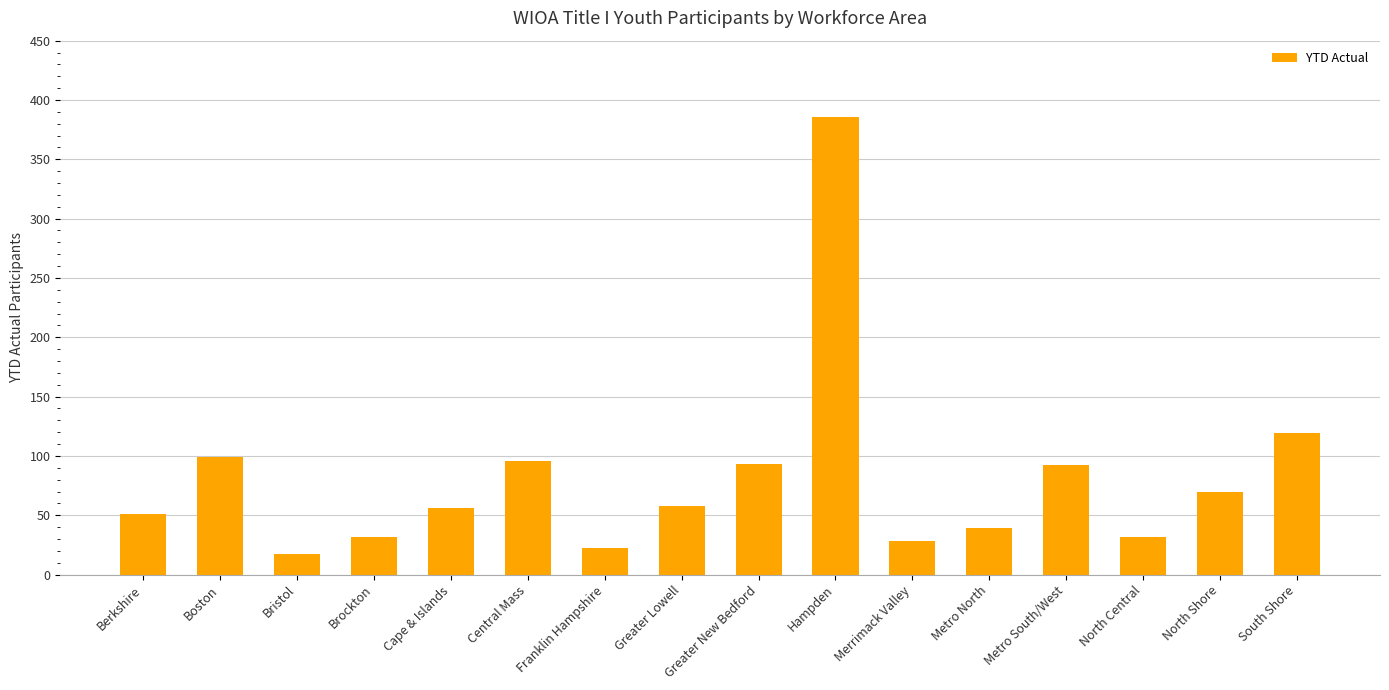

What position from the left is Greater Lowell?

8